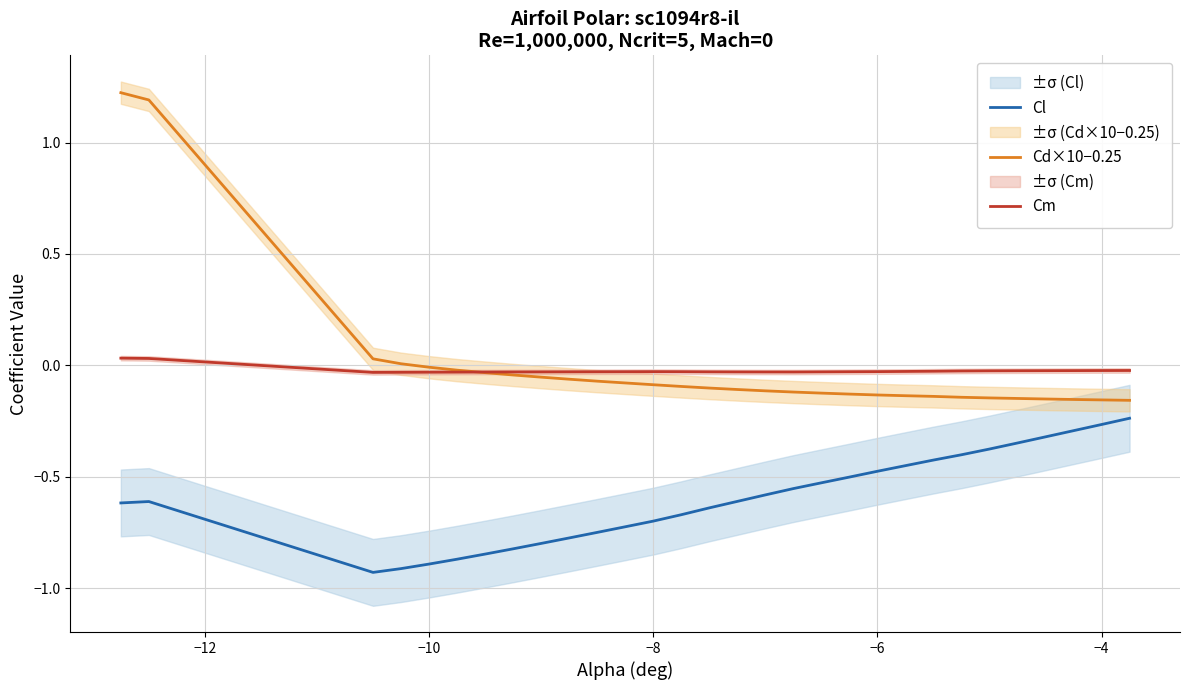

Is it true that Cd×10−0.25 equals -0.1 at −8?

True